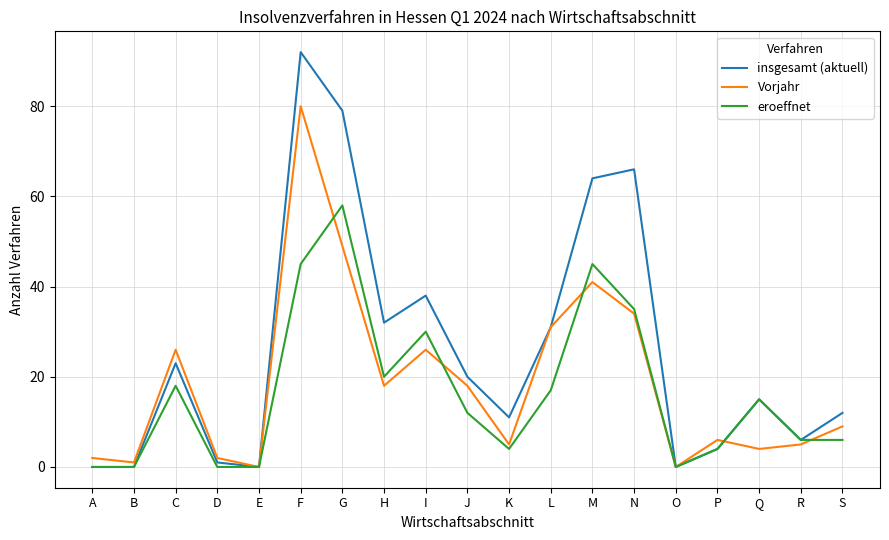

True or false: eroeffnet has a value of 30 at I.

True